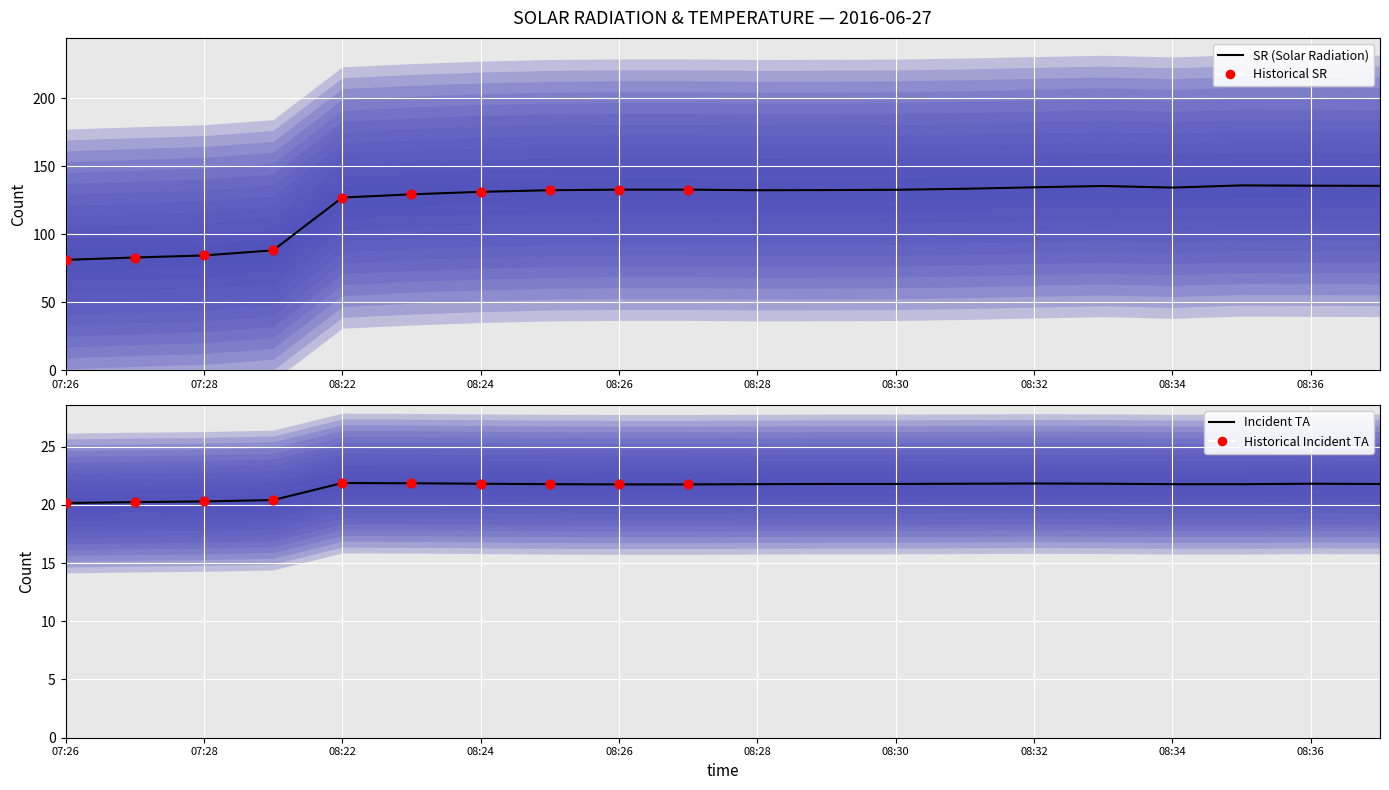

What is the total value across all series at 19?

157.4